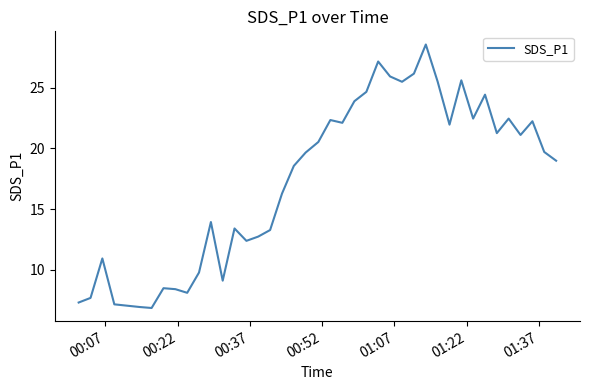

How many interior local peaks (higher than both neighbors) does the data have?

11